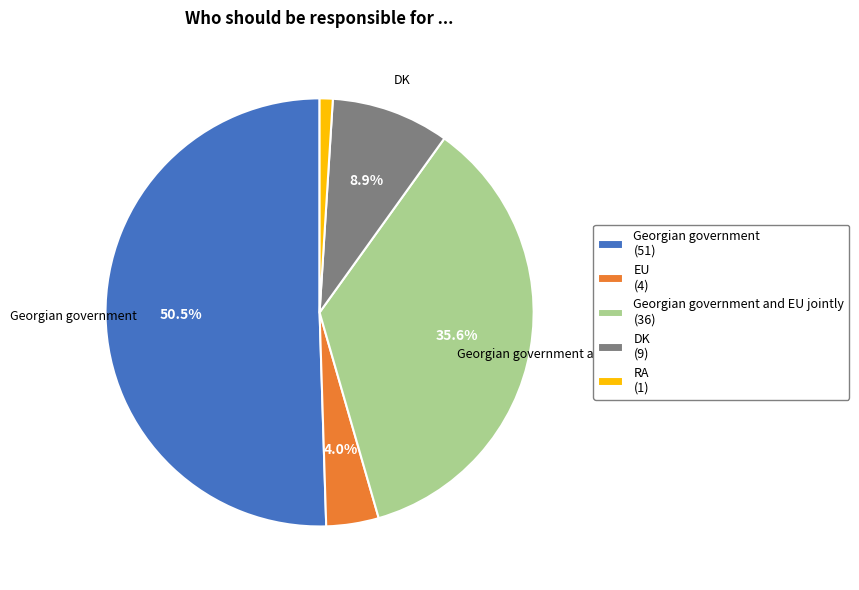

Count the number of slices in the pie.

5